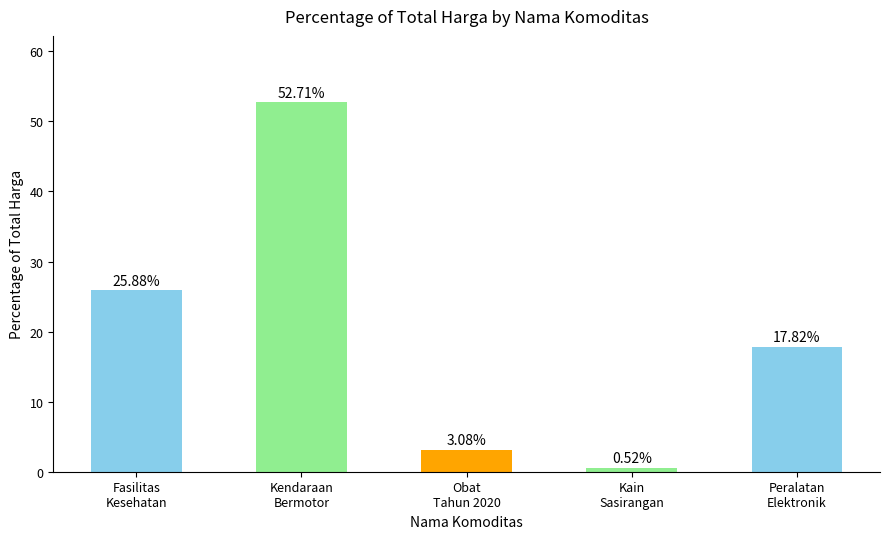

Between Kendaraan
Bermotor and Fasilitas
Kesehatan, which is larger?

Kendaraan
Bermotor